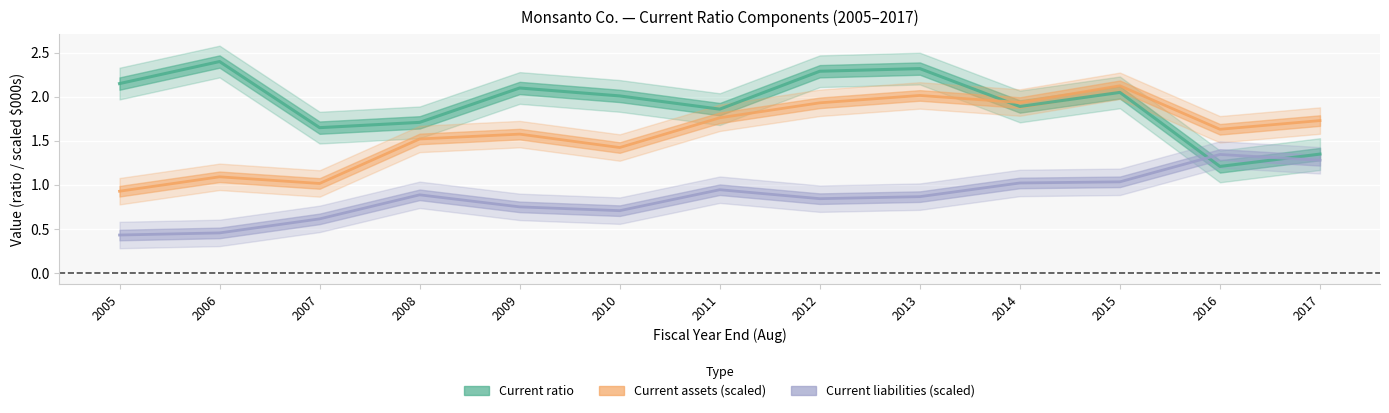

Where is Current assets nearest to the value 1?

2007